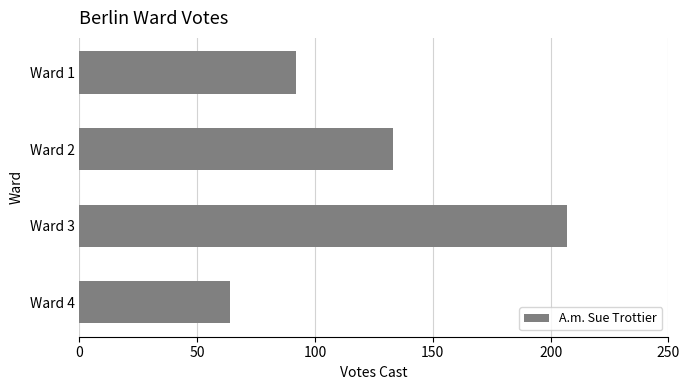

Is it true that the value at Ward 3 is 335?

False